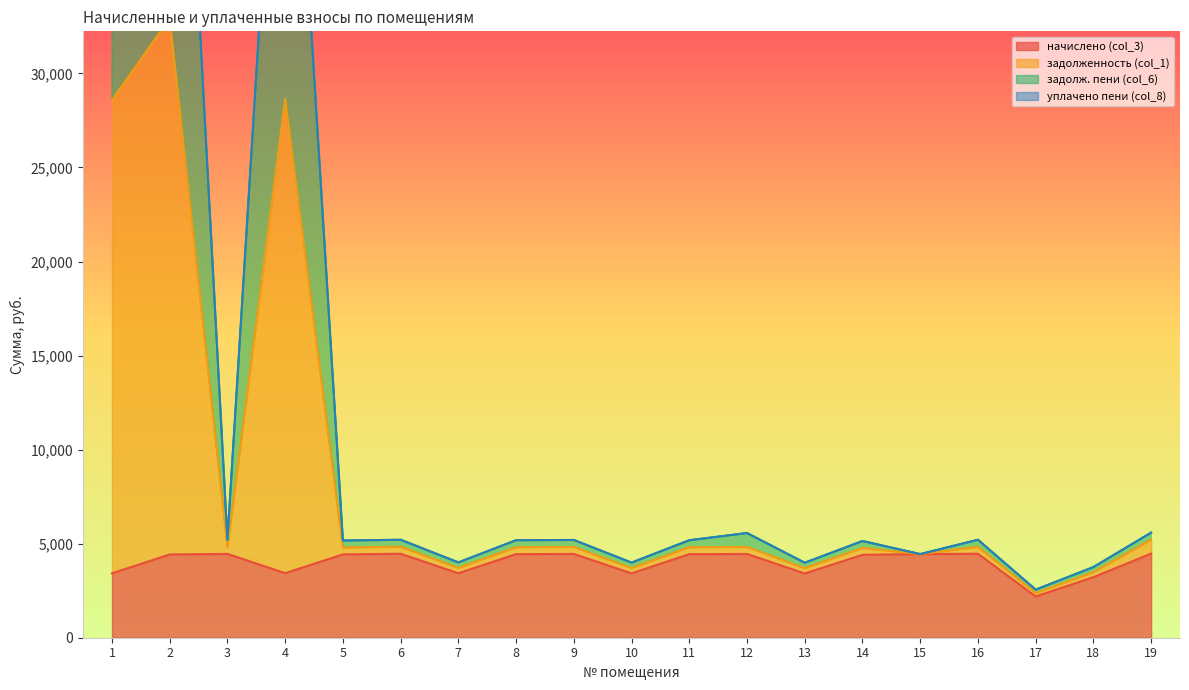

What is the maximum value for начислено (col_3)?

4470.2